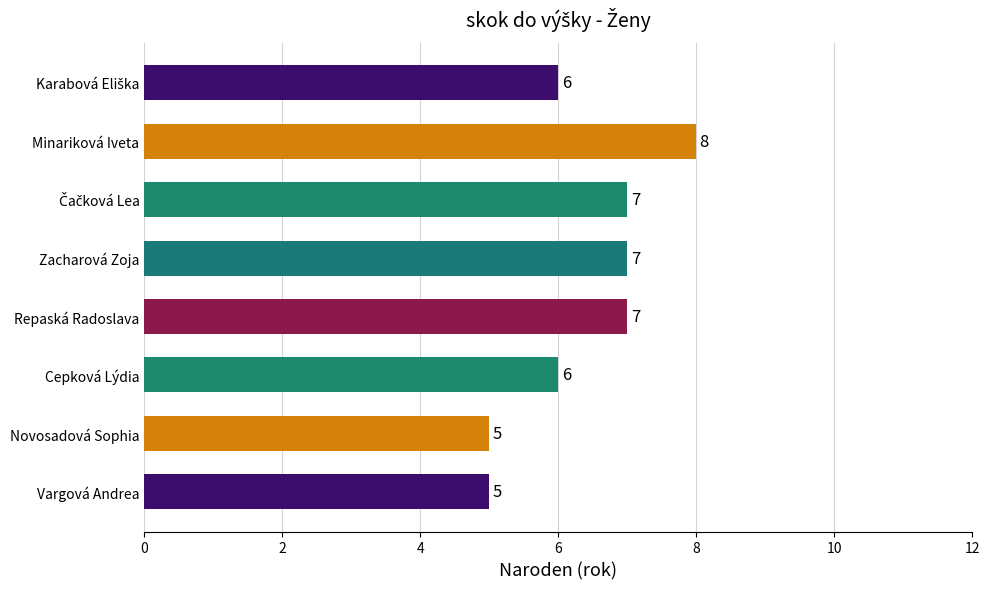

Reading top to bottom, list all the values displayed in this chart.

6	8	7	7	7	6	5	5